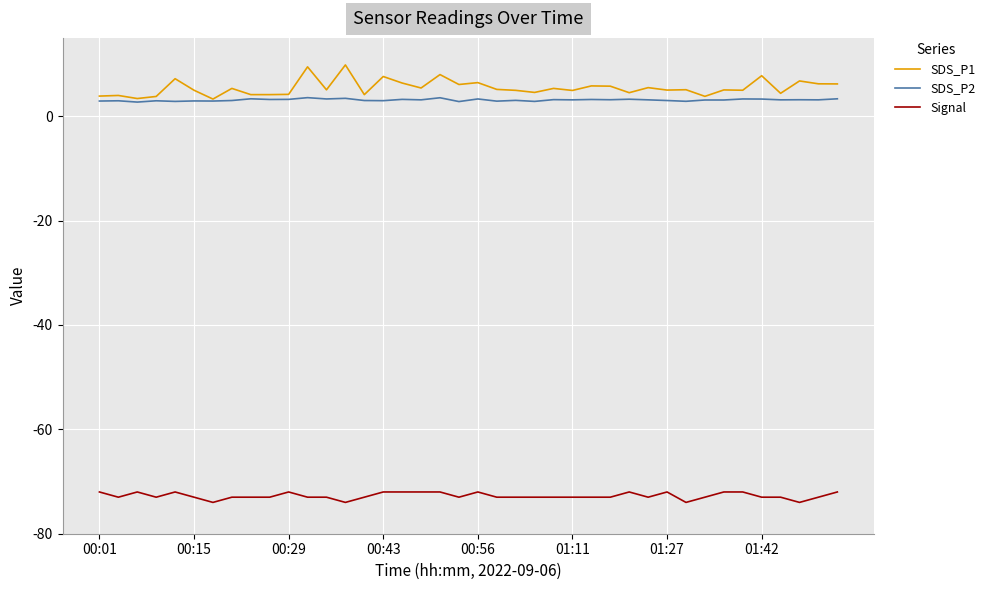

List the series in order of their peak value, lowest first.

Signal, SDS_P2, SDS_P1